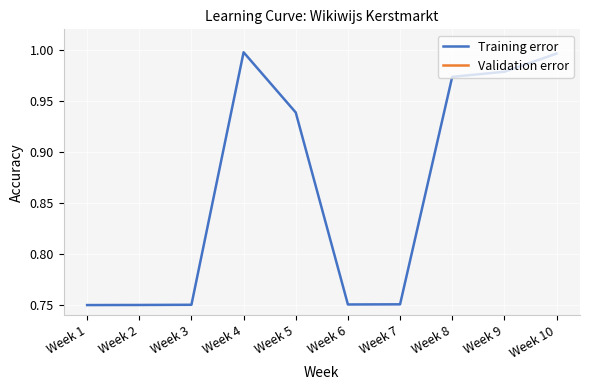

What is the approximate value of Training error at Week 9?

1.0